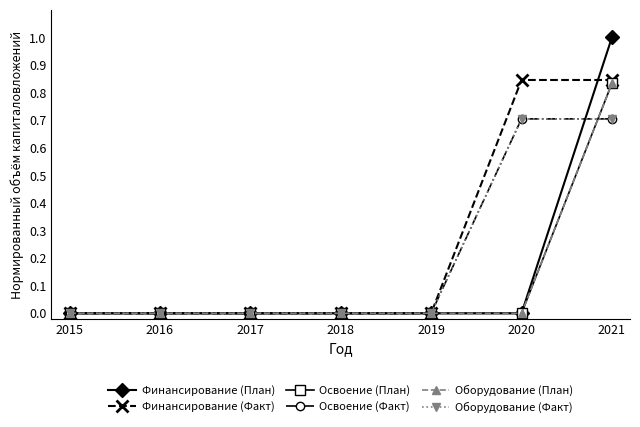

What is the value of the Финансирование (План) point at the 7th from the left?

1.0